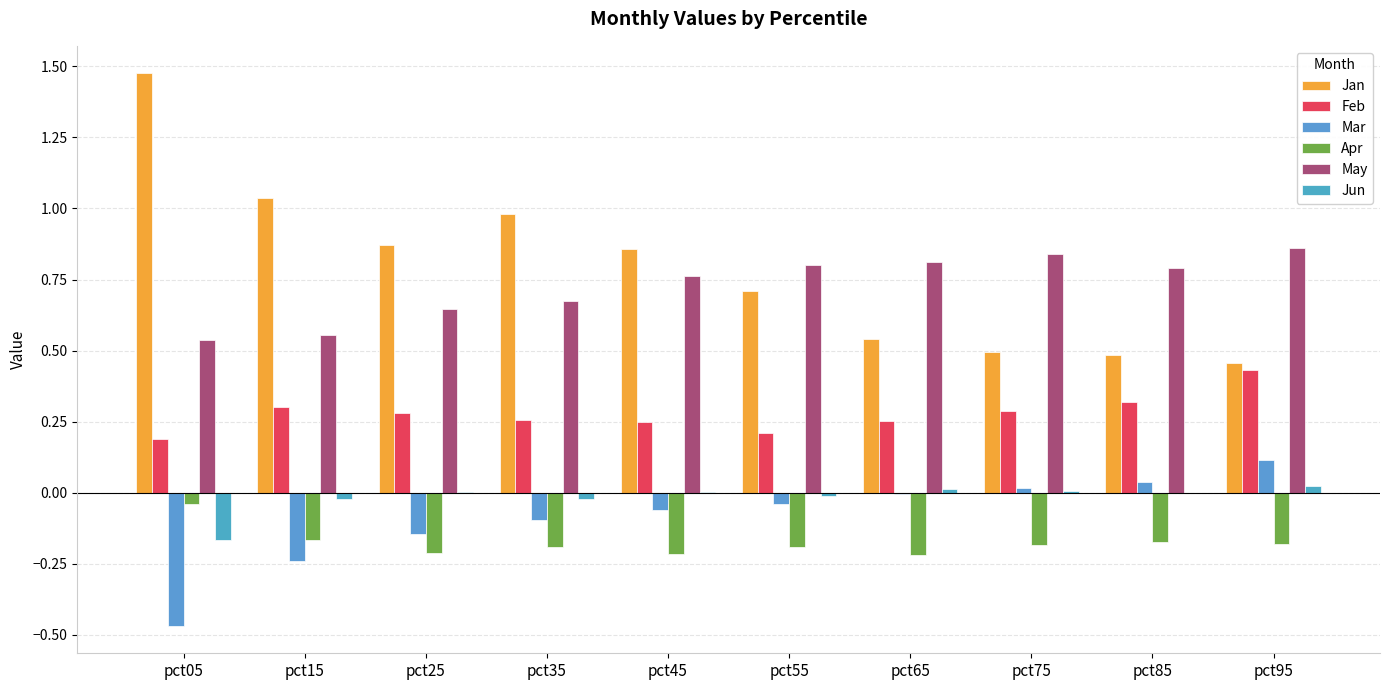

Is the value of Jun at pct85 greater than the value of Apr at pct65?

Yes